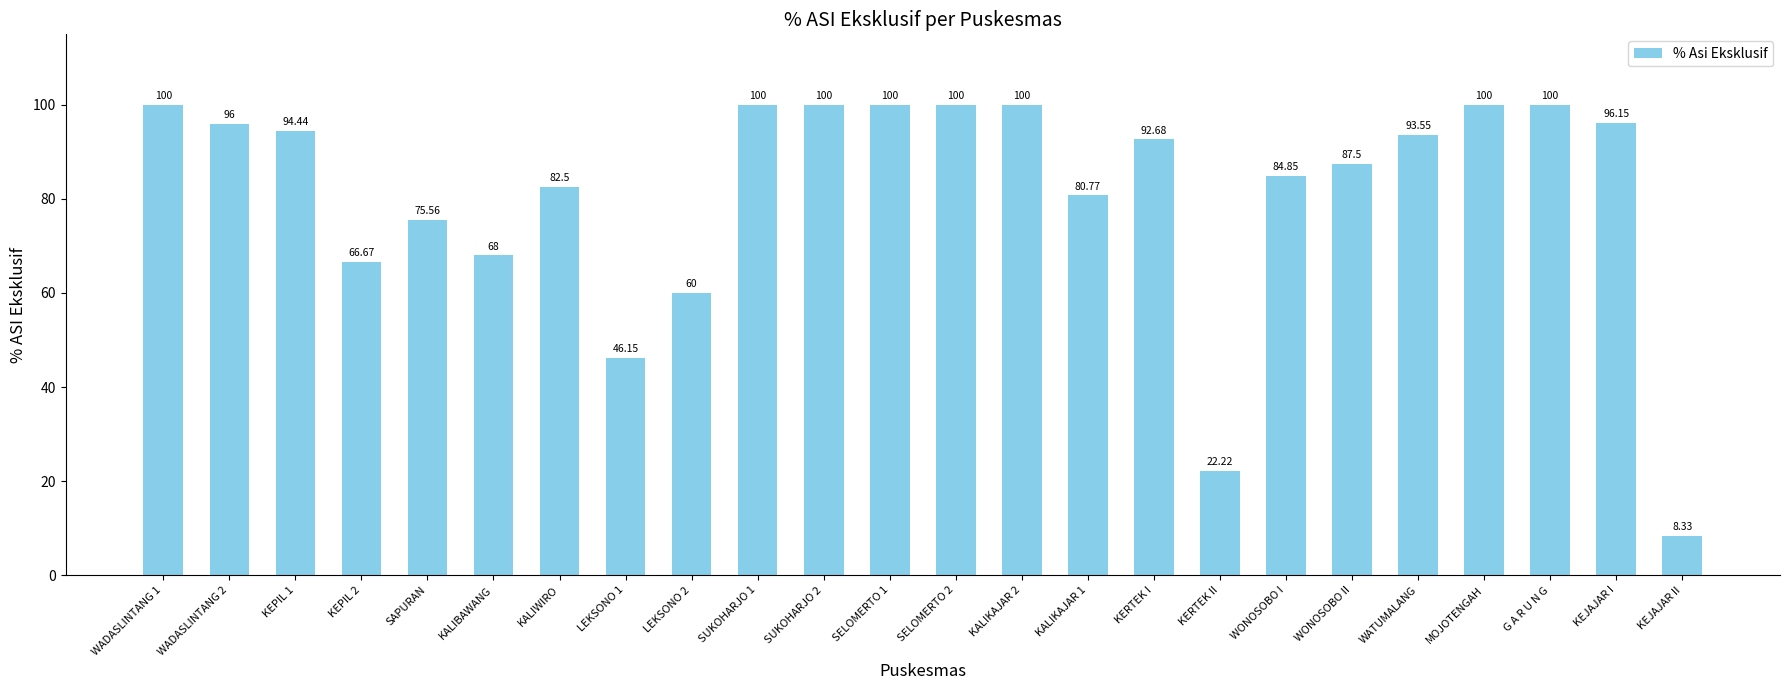

What is the average value?

81.5